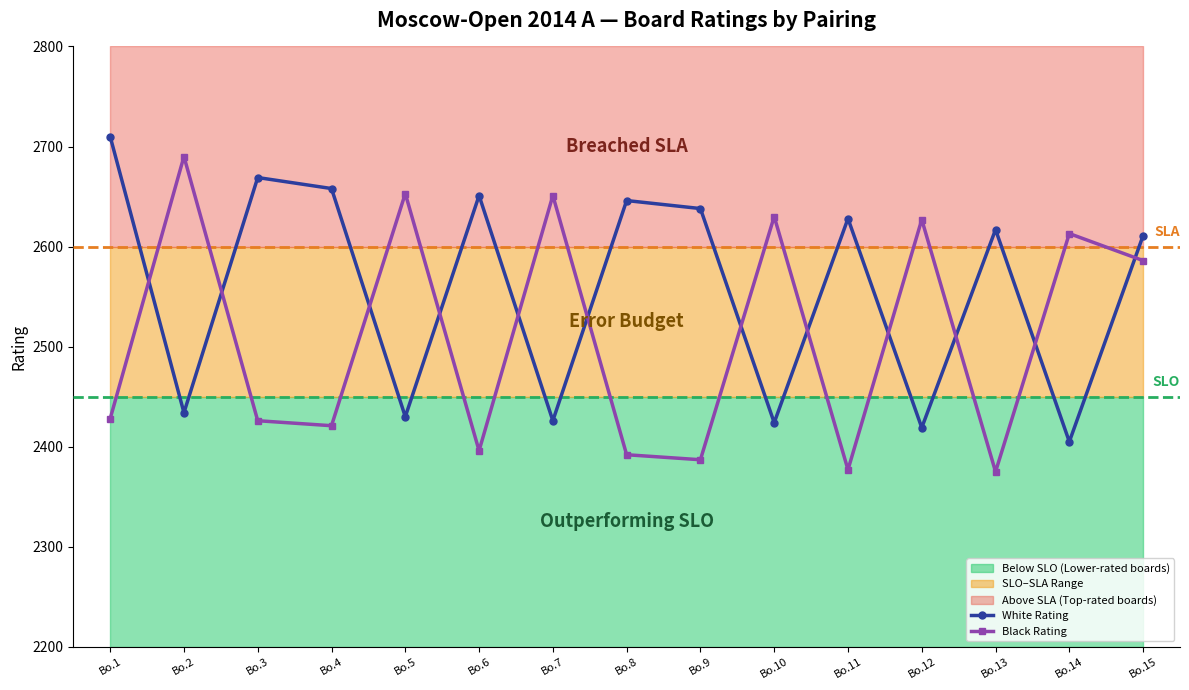

How many times do White Rating and Black Rating cross each other?

12